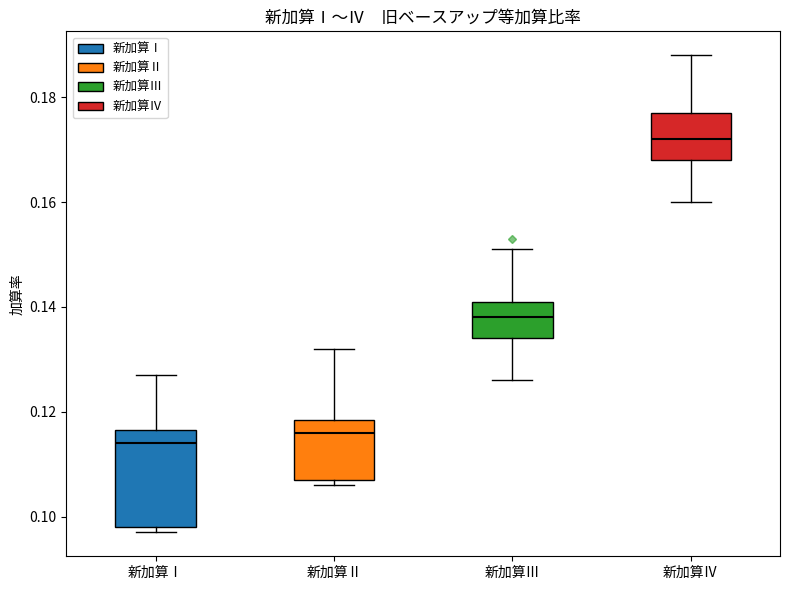

Reading left to right, transcribe this box plot: for each box, give where its median line is, the range the box spans, and where its two whiskers end, as read against the y-axis. The values are not printed on the chart, so give them approximately, as read against the axis.

新加算Ⅰ: median 0.114, box 0.098 to 0.116, whiskers 0.098 (just below the box's lower edge) to 0.128
新加算Ⅱ: median 0.116, box 0.108 to 0.118, whiskers 0.106 to 0.132
新加算Ⅲ: median 0.138, box 0.134 to 0.142, whiskers 0.126 to 0.152
新加算Ⅳ: median 0.172, box 0.168 to 0.178, whiskers 0.160 to 0.188